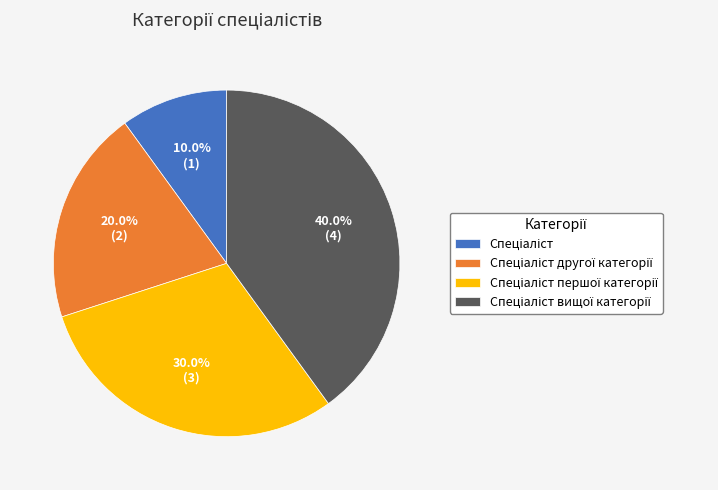

Is there a majority slice in this chart?

No